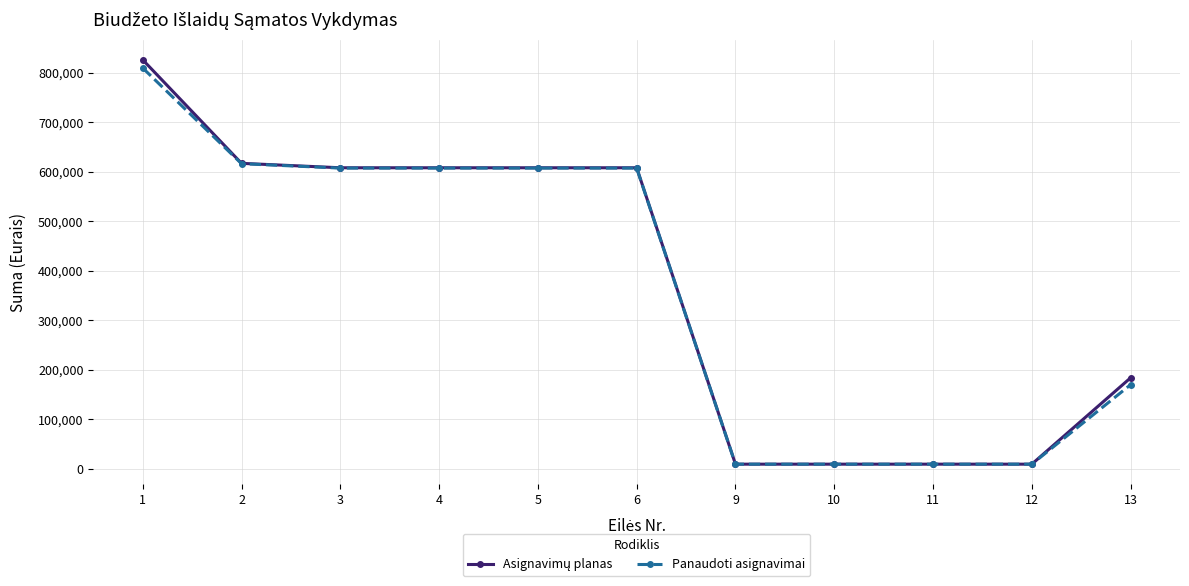

What is the maximum value shown in the chart?

826484.7